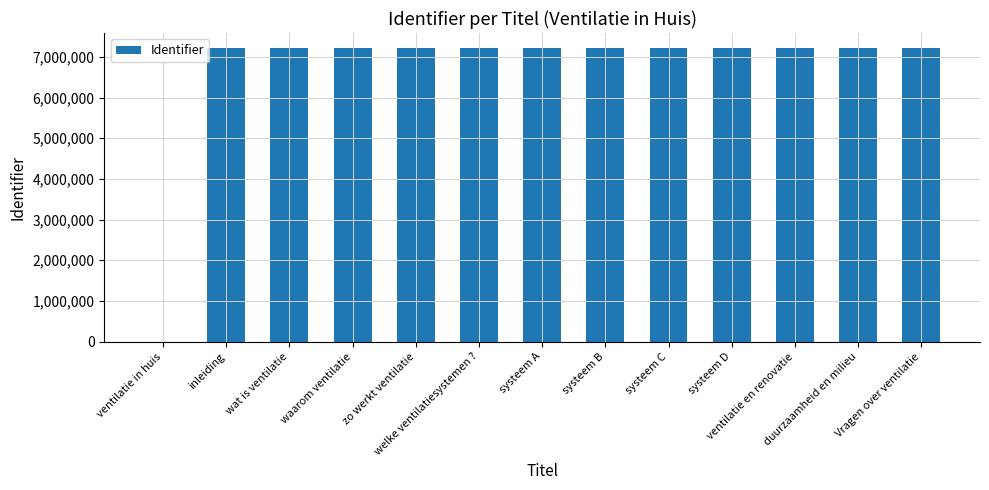

The value at ventilatie in huis is -3649326. True or false?

False